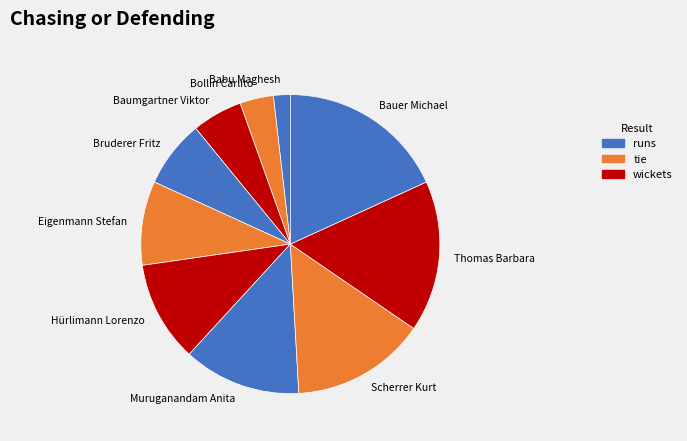

Rank the categories by value from highest to lowest.

Bauer Michael, Thomas Barbara, Scherrer Kurt, Muruganandam Anita, Hürlimann Lorenzo, Eigenmann Stefan, Bruderer Fritz, Baumgartner Viktor, Bollin Carlito, Babu Maghesh